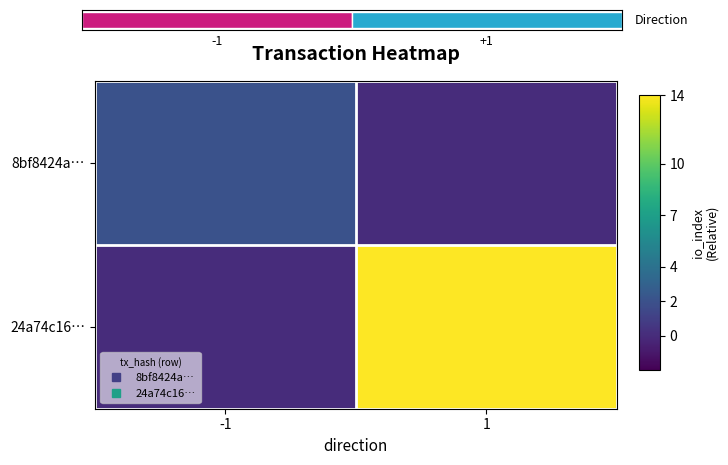

How many data points in 24a74c16… are less than 14?

1